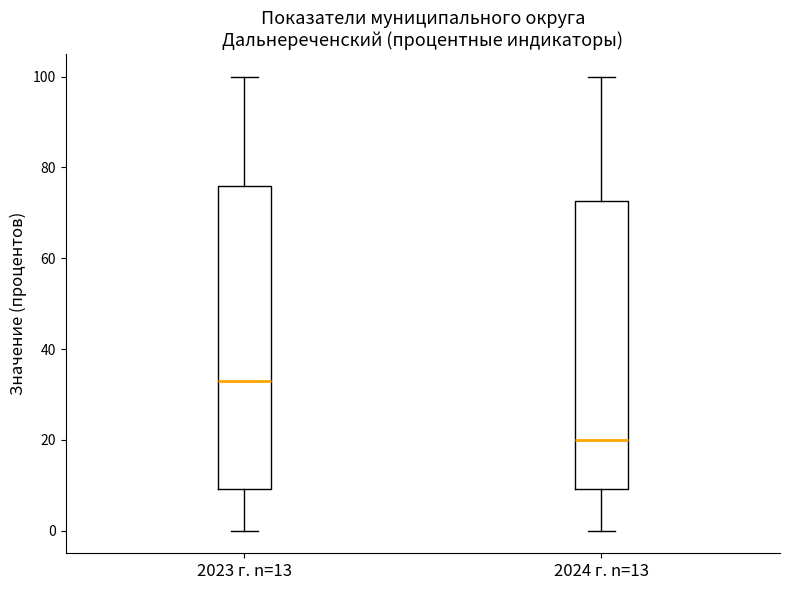

Where does the lower whisker of the box for 2024 г. n=13 end on the y-axis? The values are not printed on the chart, so give them approximately, as read against the axis.

0